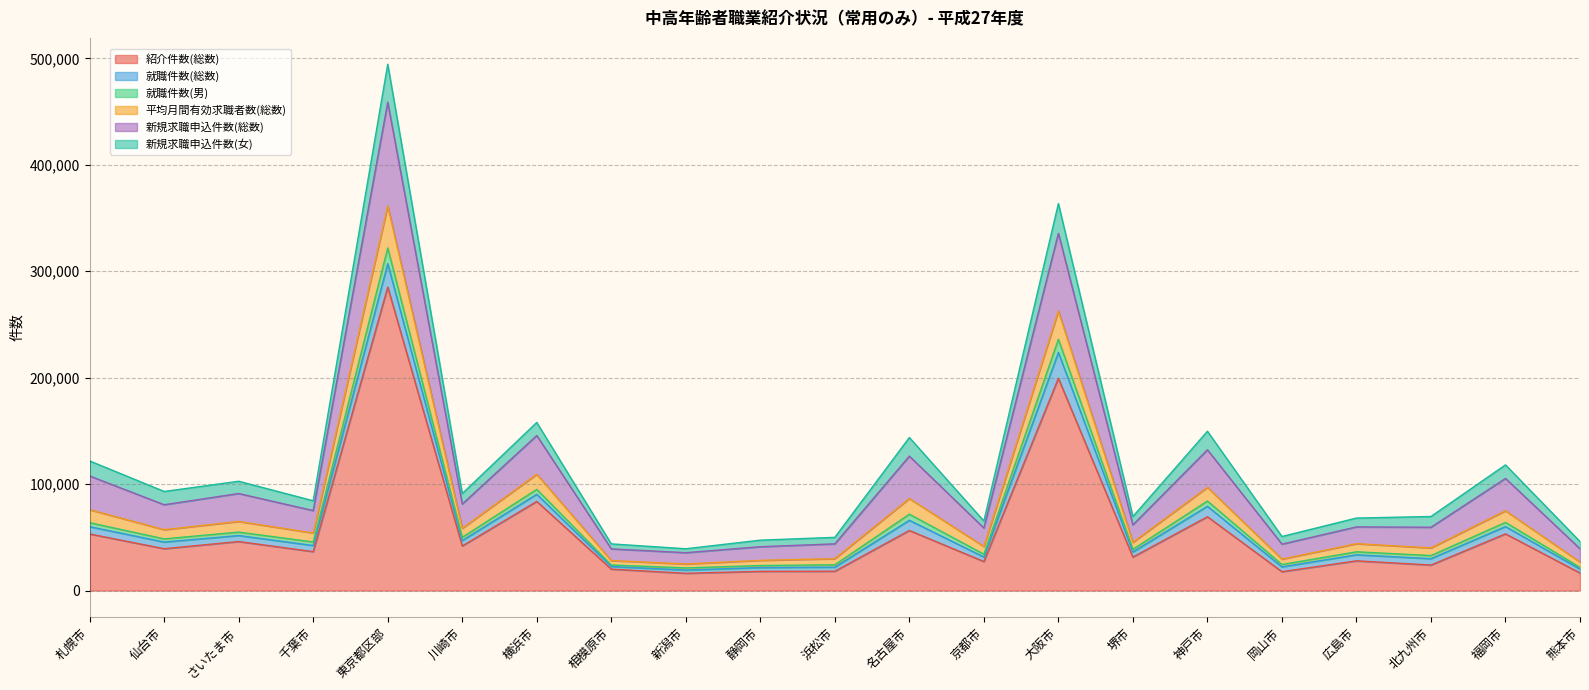

What is the difference between the 新規求職申込件数(総数) values at 仙台市 and 千葉市?

3093